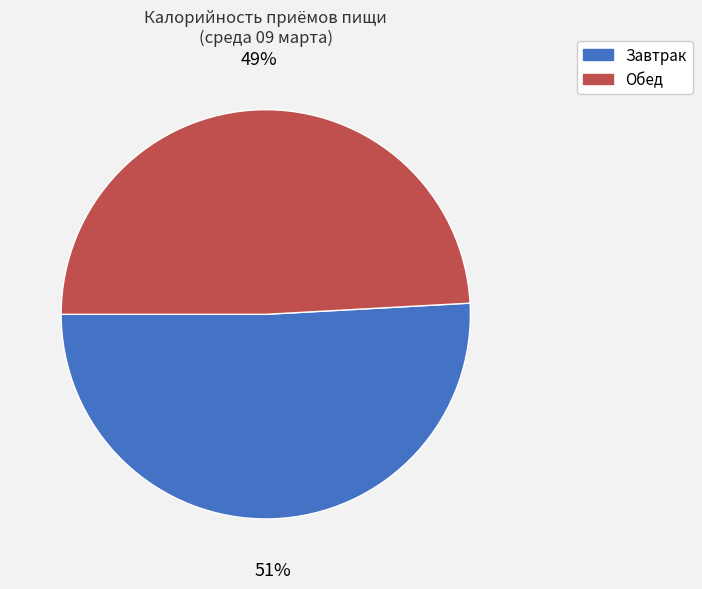

Do Обед and Завтрак together represent more than half of the pie?

Yes